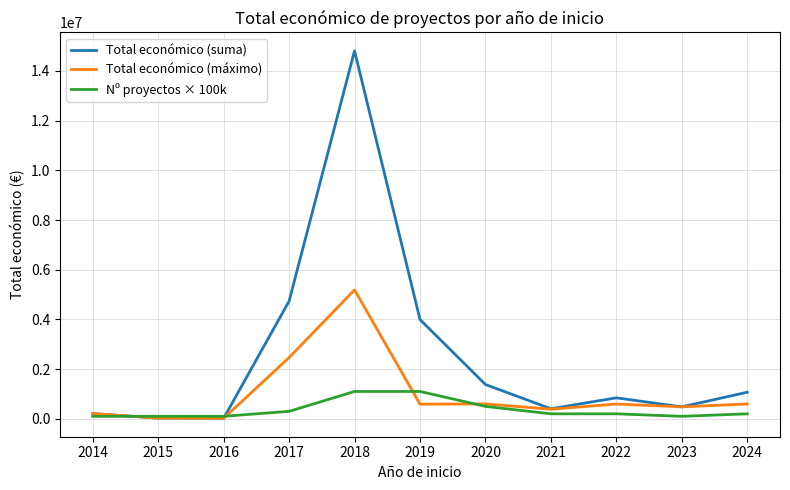

At how many categories does at least one series exceed 6537465?

1